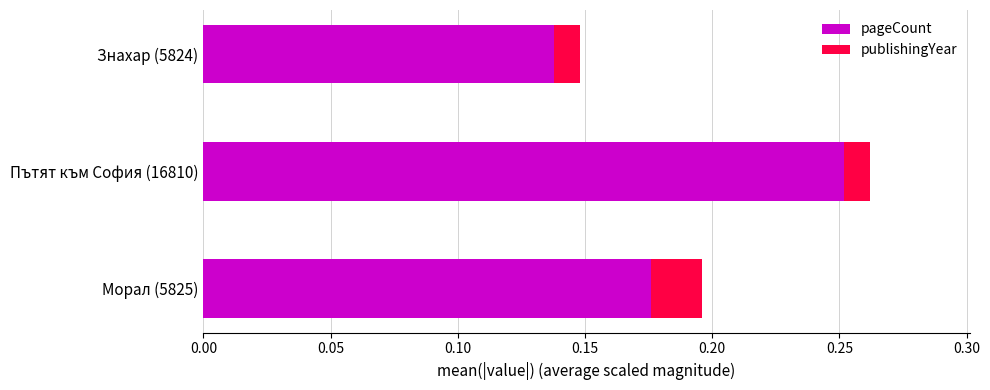

At which category is the sum across all series the highest?

Пътят към София (16810)